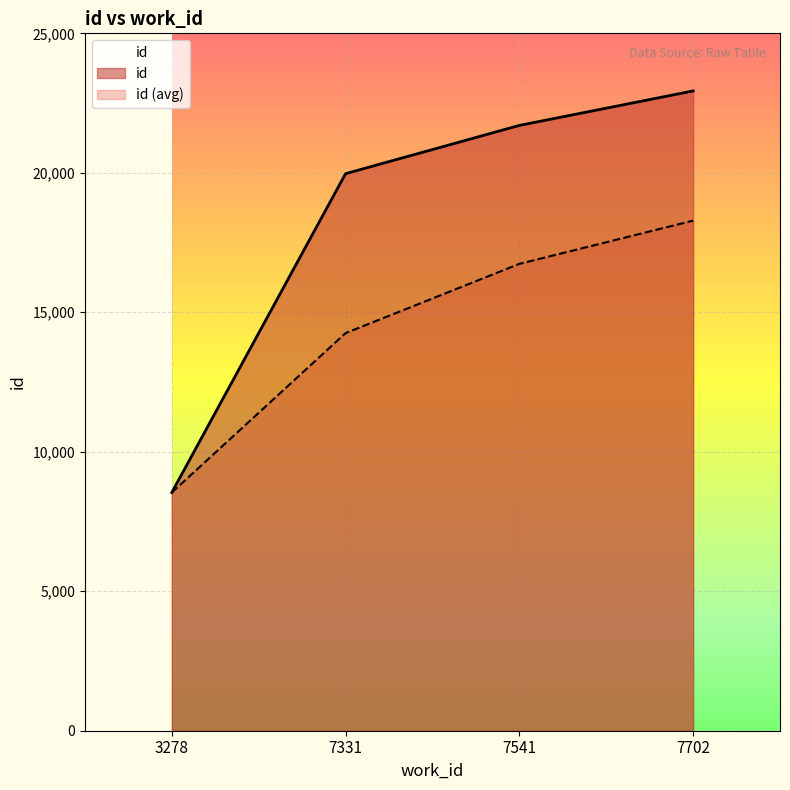

What is the value of the 2nd point from the left?

19969